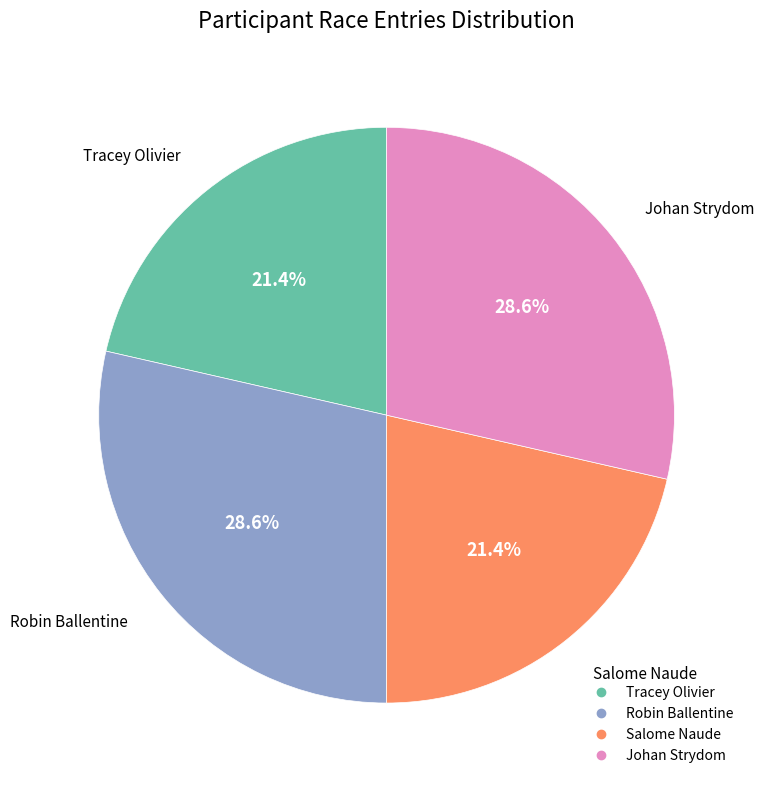

To the nearest percent, what is the combined percentage of Robin Ballentine and Johan Strydom?

57%